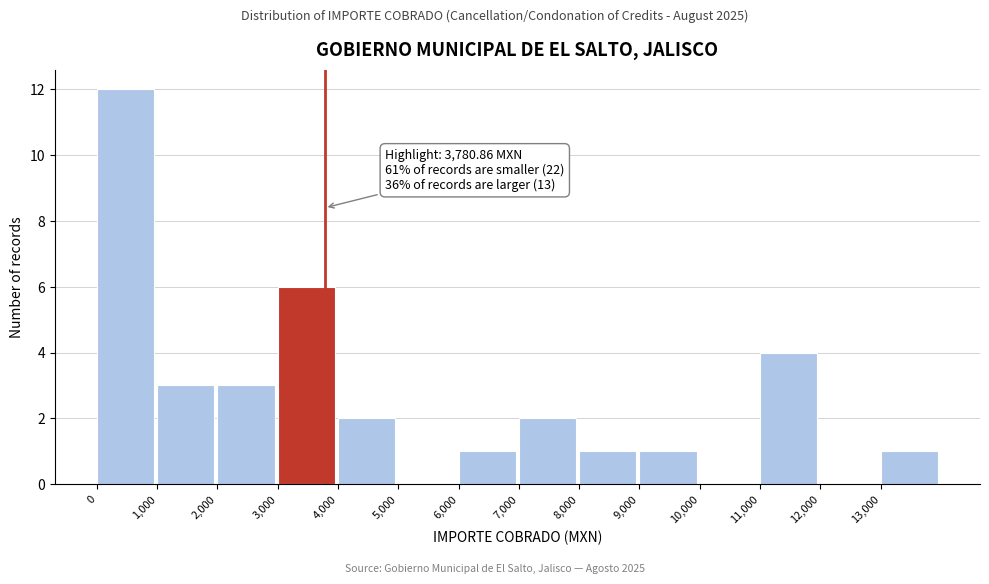

Over which range of the x-axis is the bar tallest?

0 to 1000